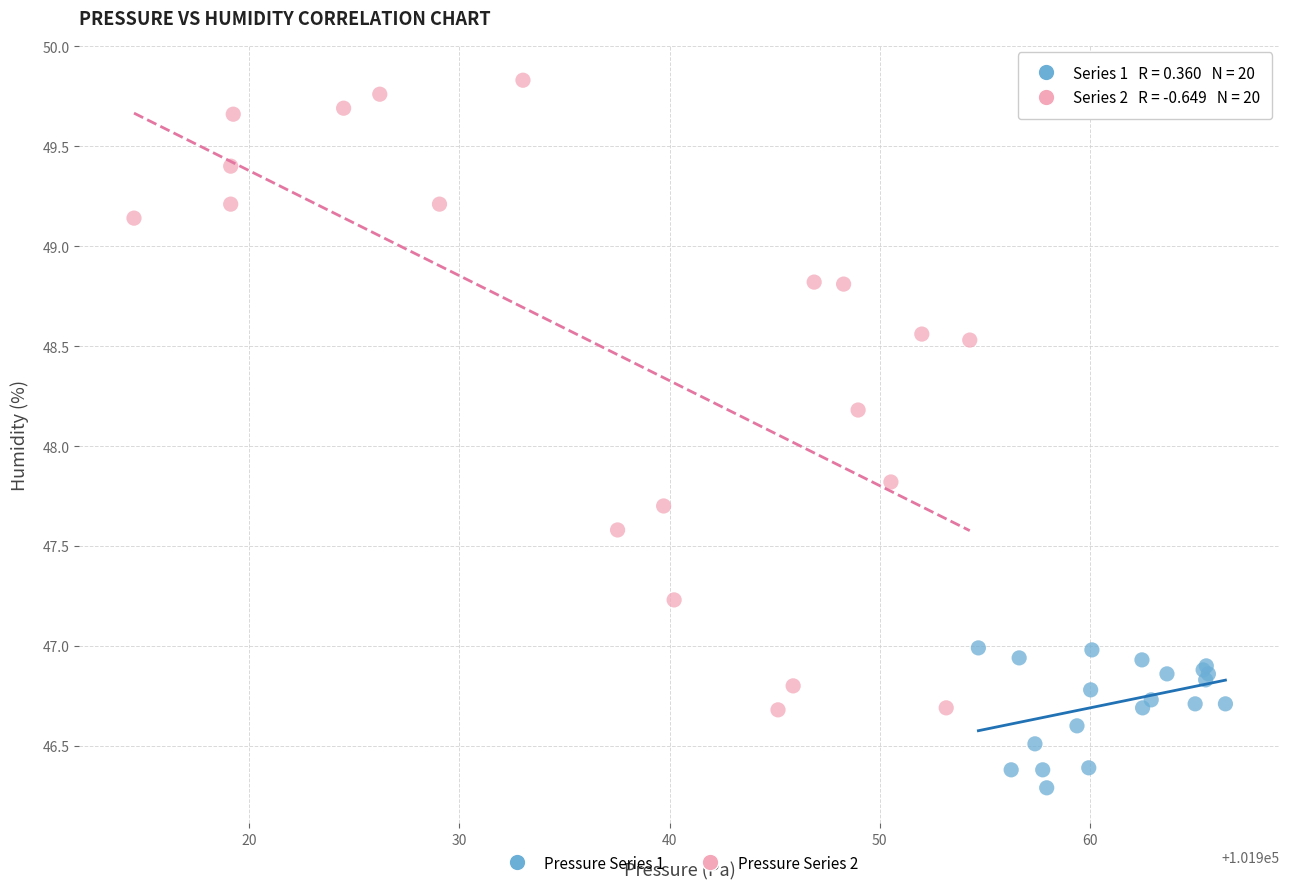

What are all the series names shown in the legend?

Pressure Series 1, Pressure Series 2